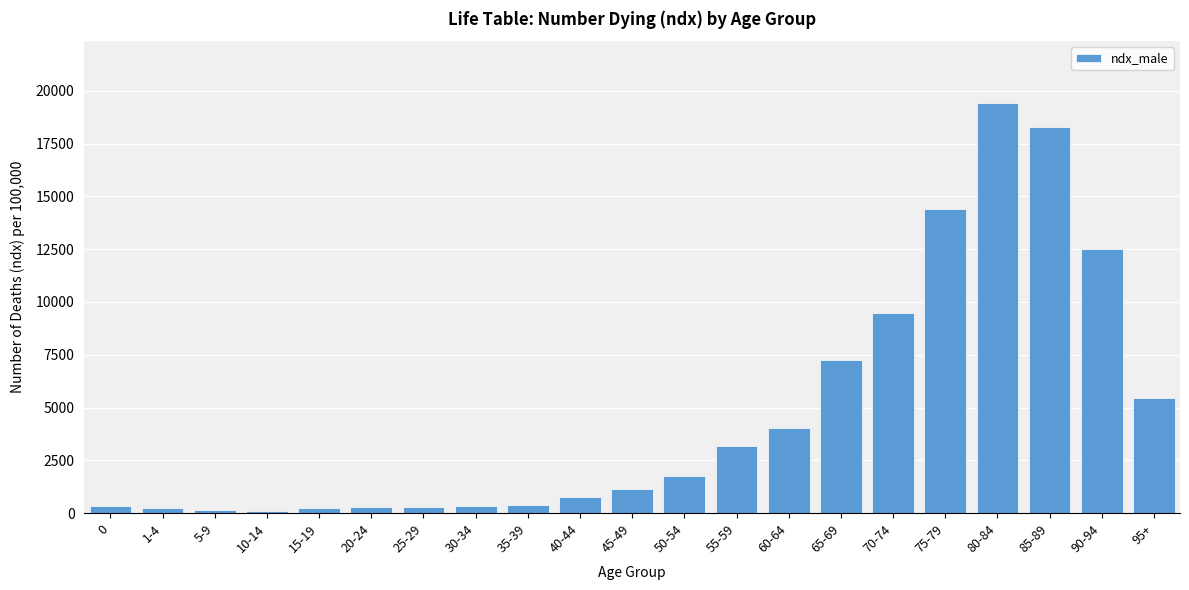

Where is the data nearest to the value 9759?

70-74